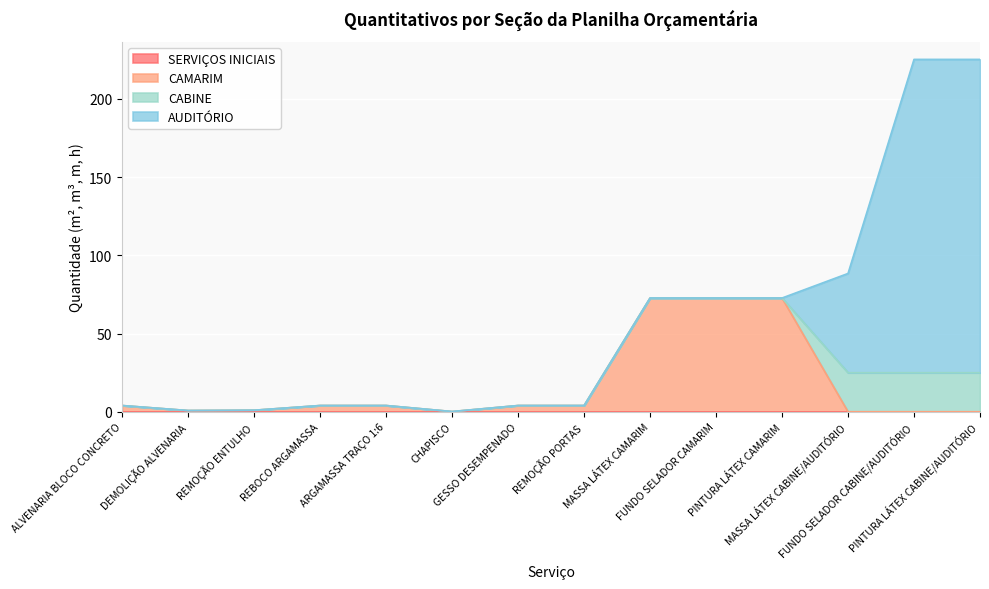

How many lines are shown in the chart?

4